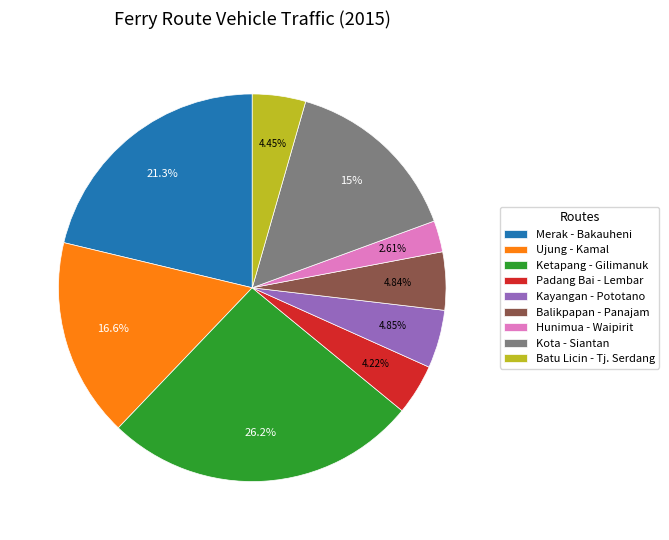

How many slices are in this pie chart?

9